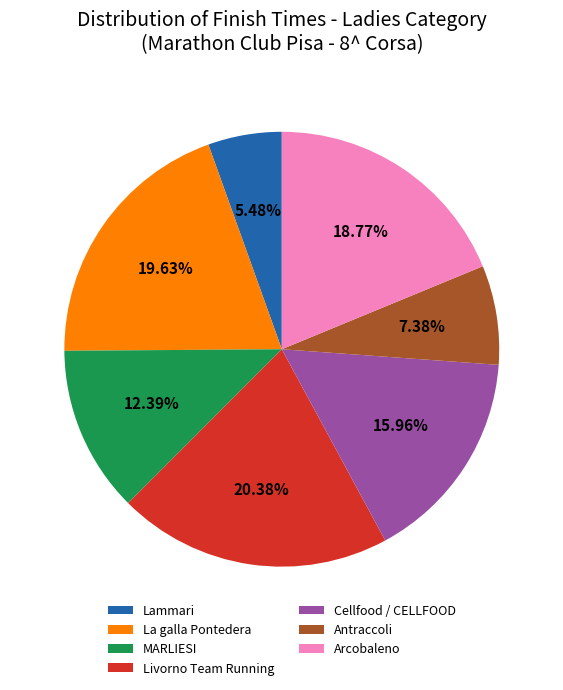

How many segments does this pie chart have?

7